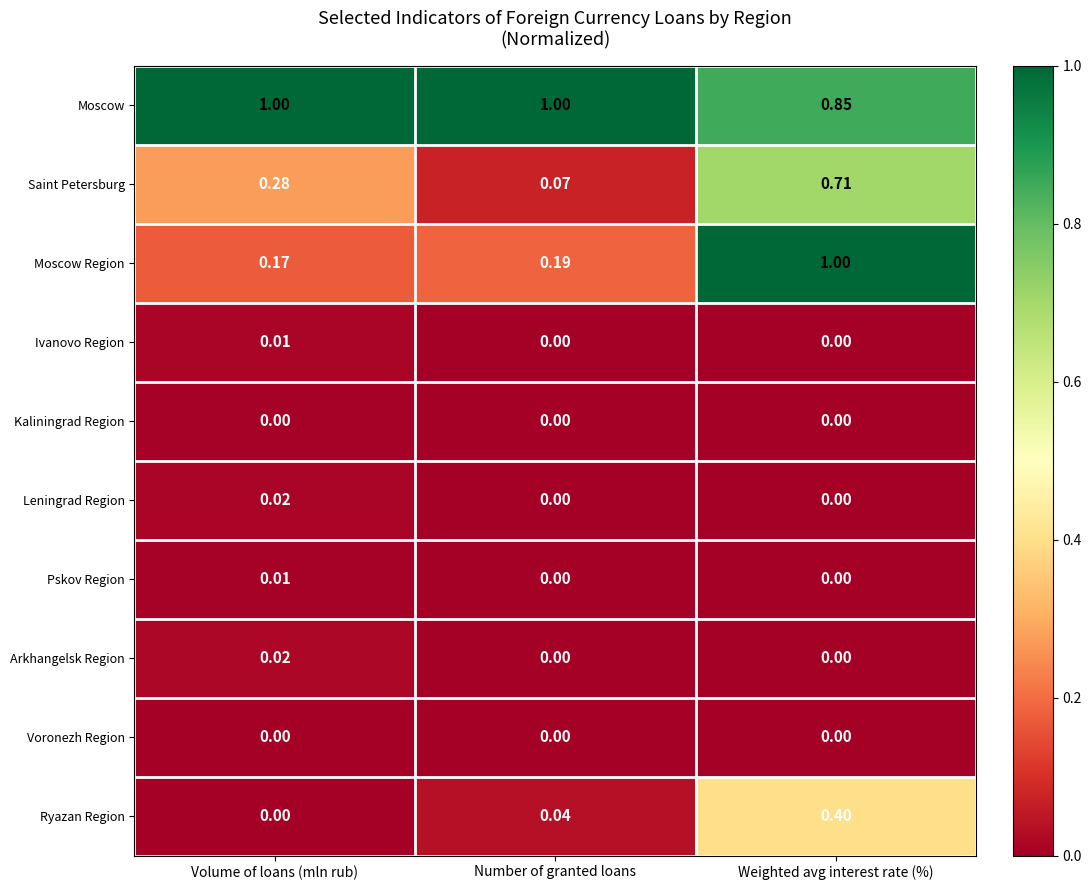

At which label is Saint Petersburg closest to 0?

Number of granted loans